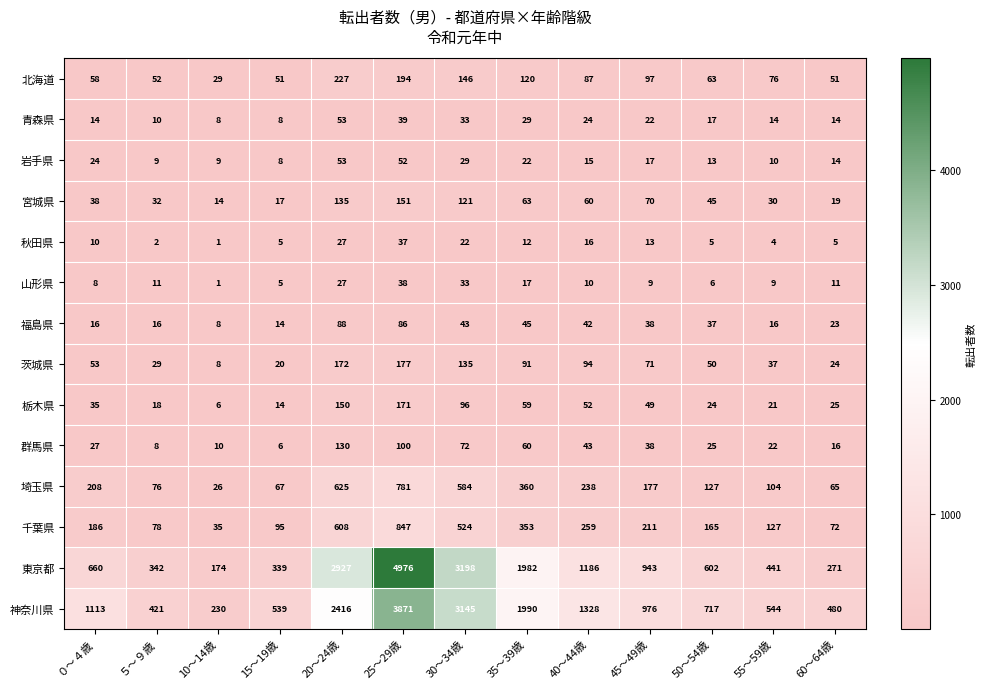

What is the total value across all series at 40～44歳?

3454